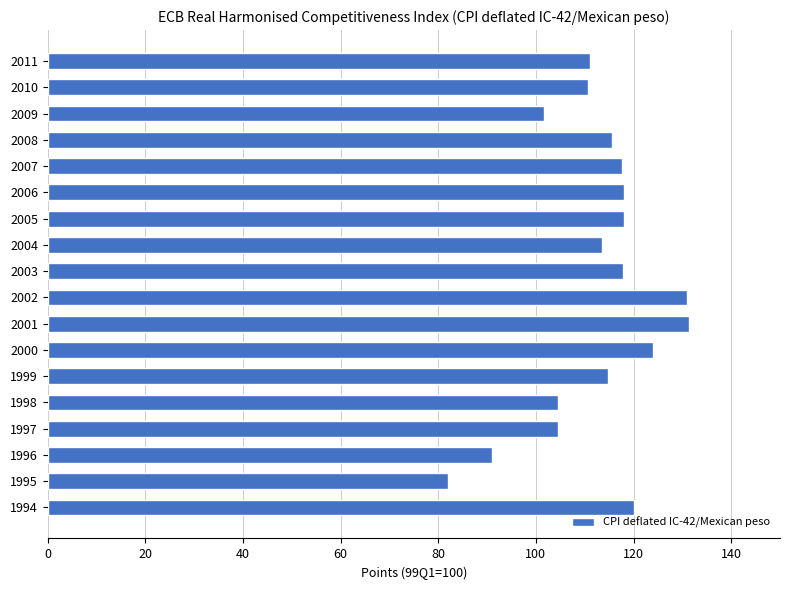

How many series are shown in this chart?

1